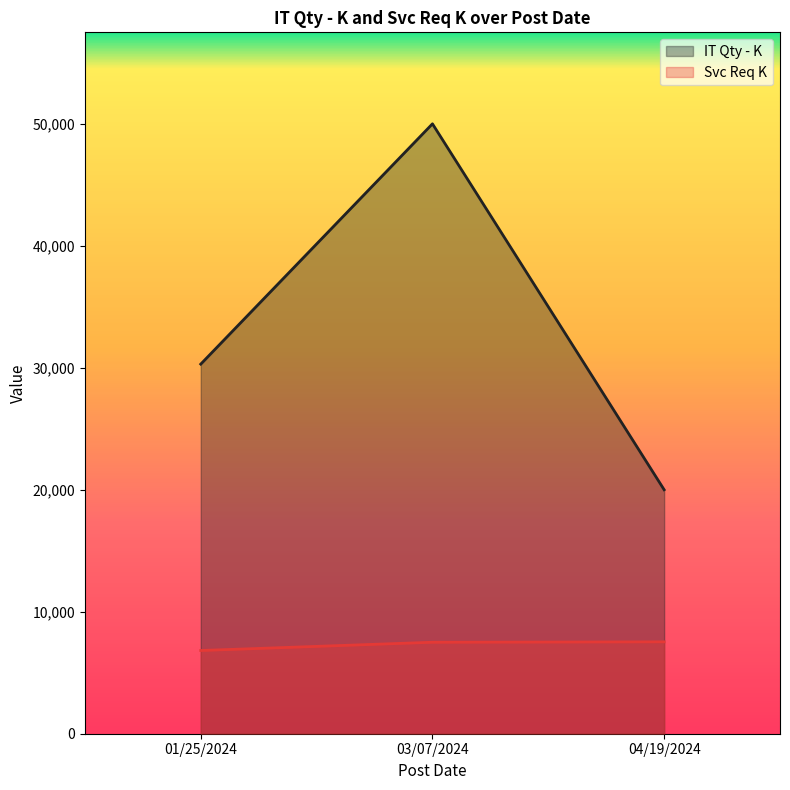

At which label is Svc Req K closest to 7177?

03/07/2024